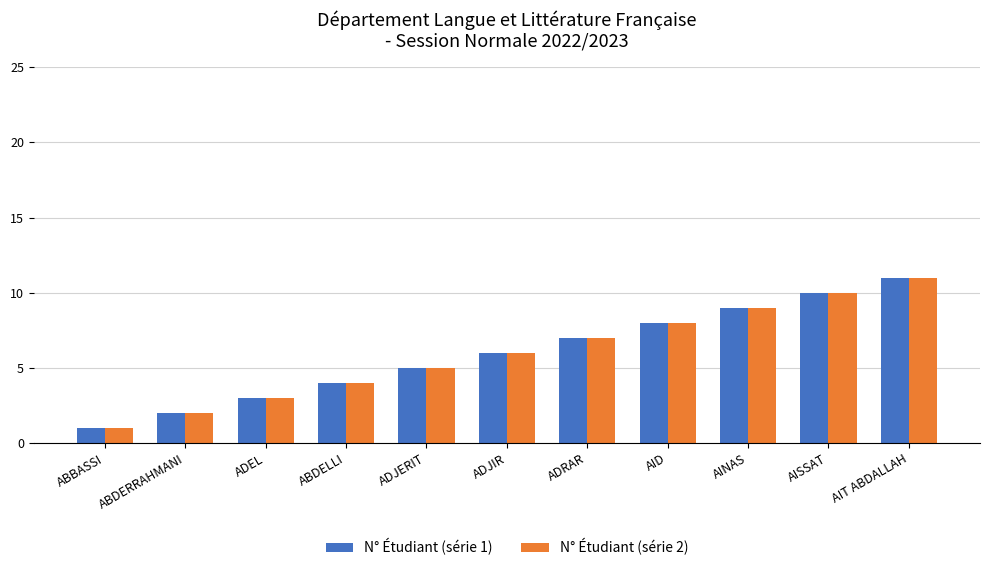

At which category is the sum across all series the highest?

AIT ABDALLAH